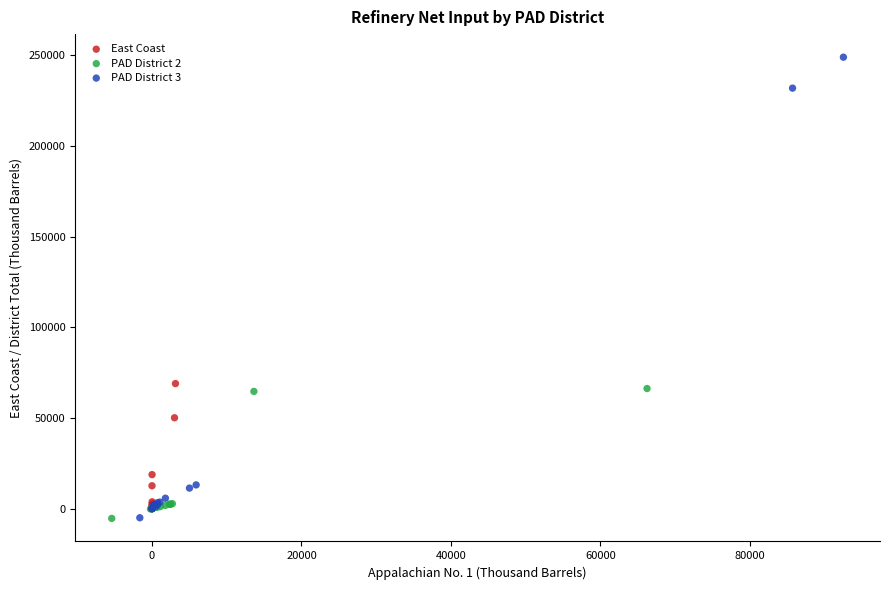

Which series contains the highest Y value?

PAD District 3